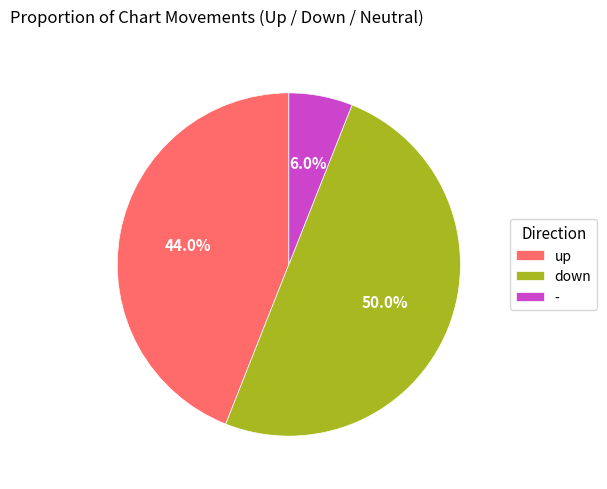

Which slice is the smallest?

-